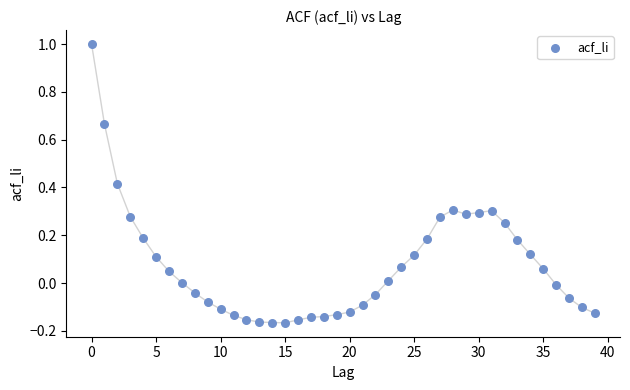

What is the range of Y values (max minus min)?

1.2